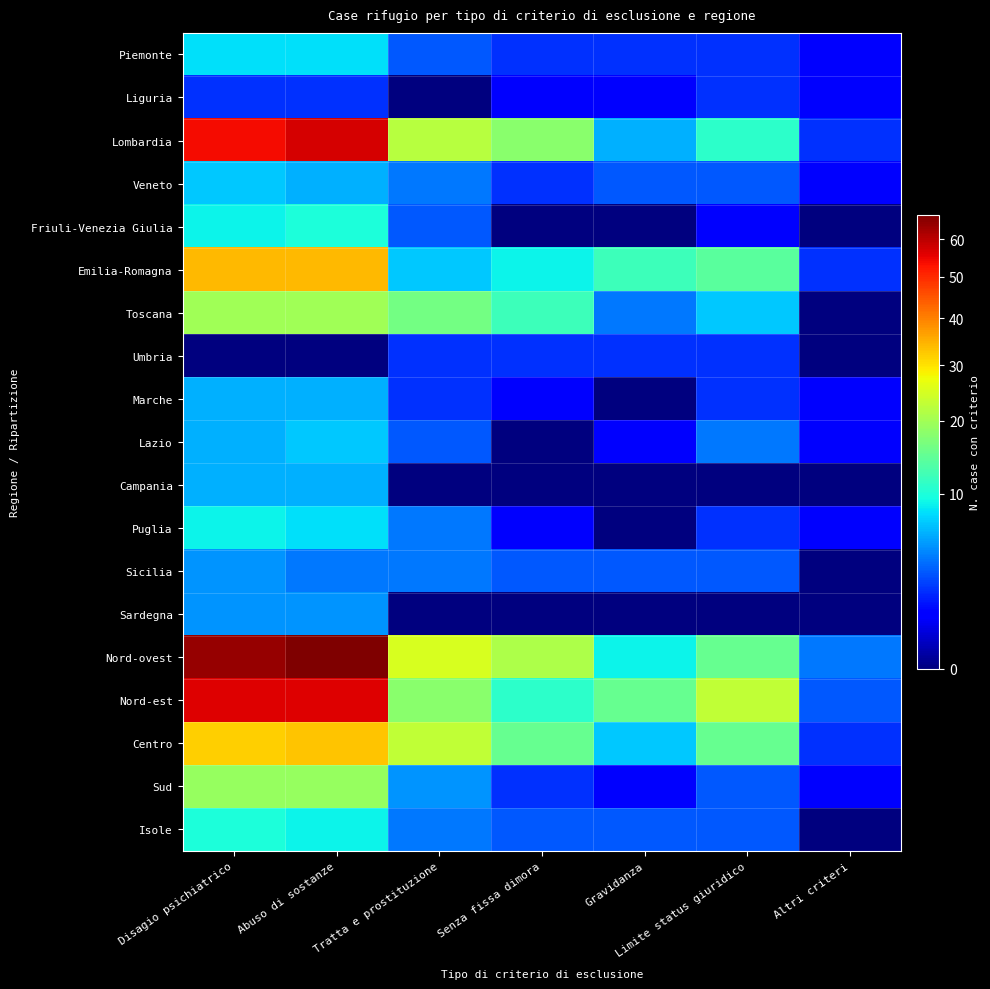

Rank the series by their maximum value, from highest to lowest.

Nord-ovest, Lombardia, Nord-est, Emilia-Romagna, Centro, Toscana, Sud, Friuli-Venezia Giulia, Isole, Puglia, Piemonte, Veneto, Lazio, Marche, Campania, Sicilia, Sardegna, Liguria, Umbria